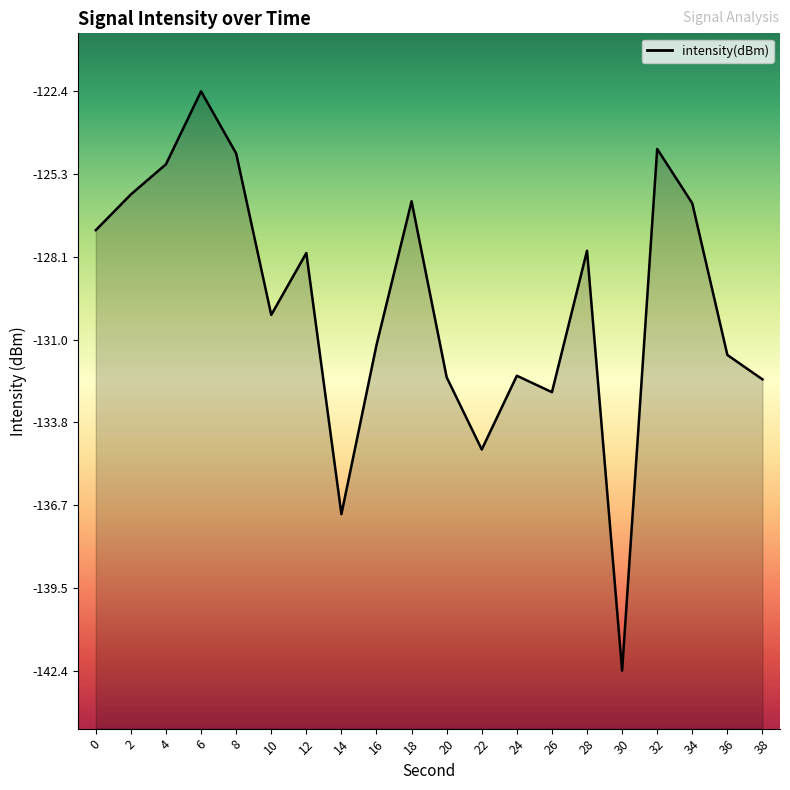

What is the minimum value shown in the chart?

-142.4